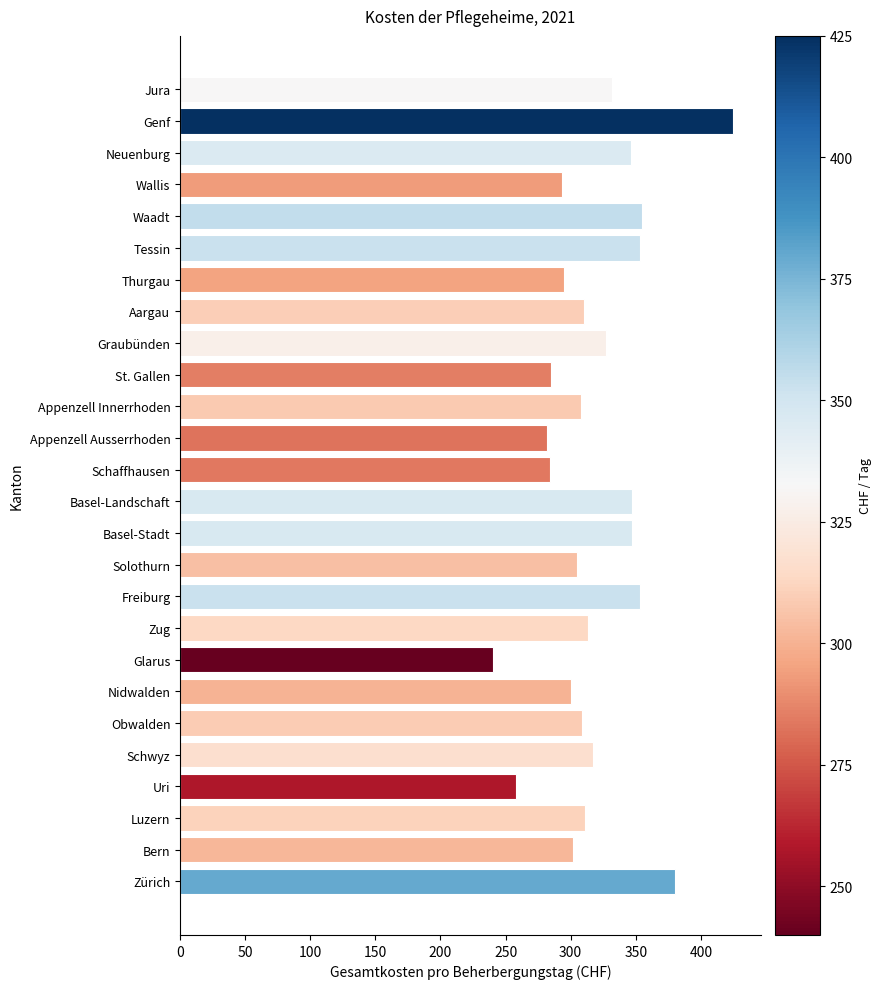

Is it true that the value at Solothurn is 455?

False